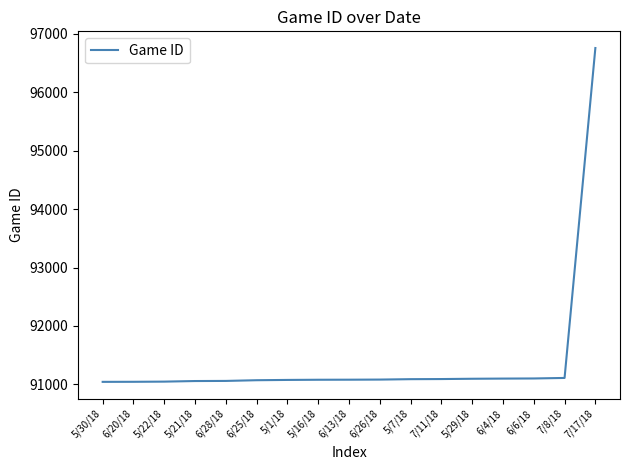

How many lines are shown in the chart?

1